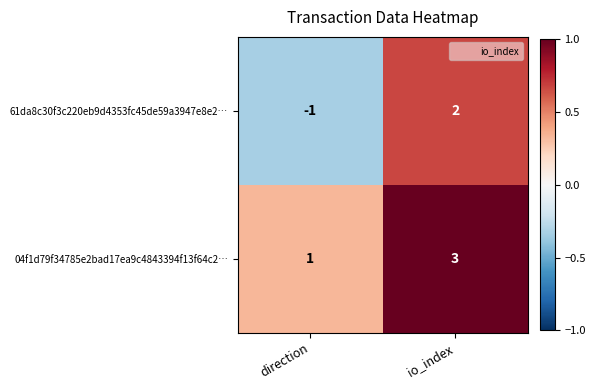

At which label does 04f1d79f34785e2bad17ea9c4843394f13f64c2… reach its peak?

io_index